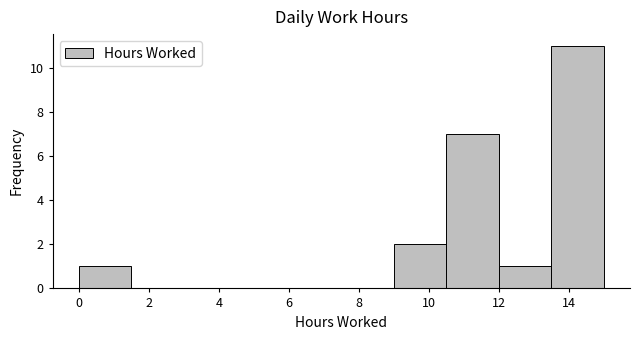

Which range on the x-axis has the tallest bar?

13.5 to 15.0